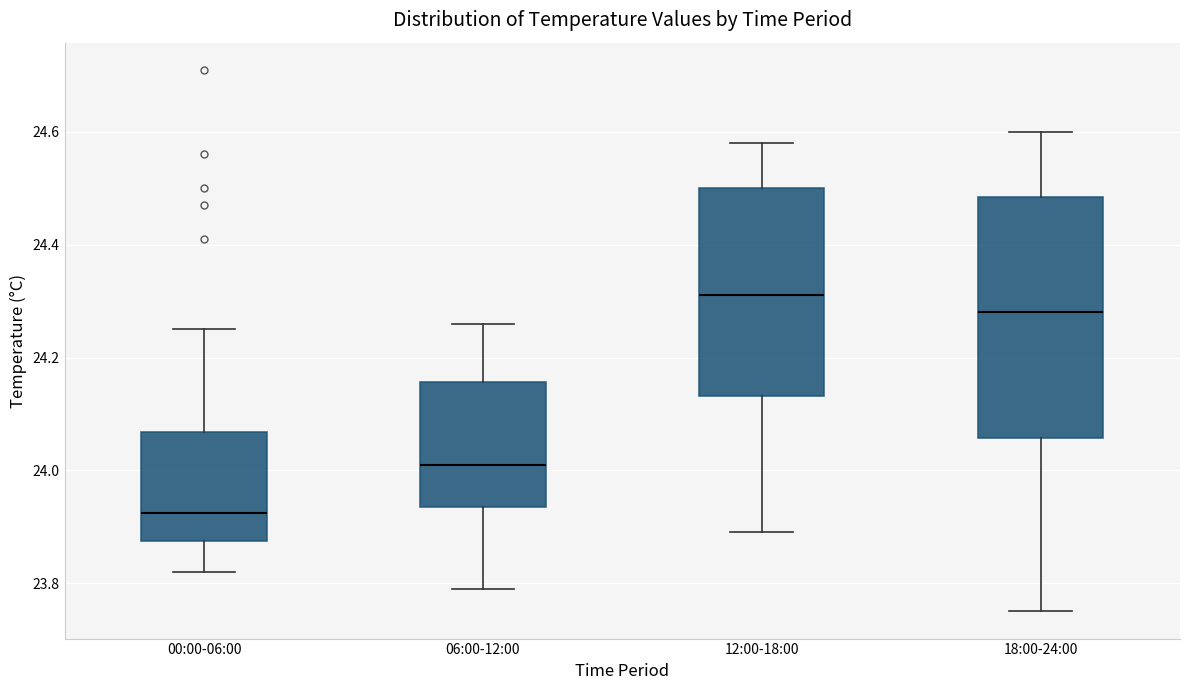

Which box has the lowest median line?

00:00-06:00